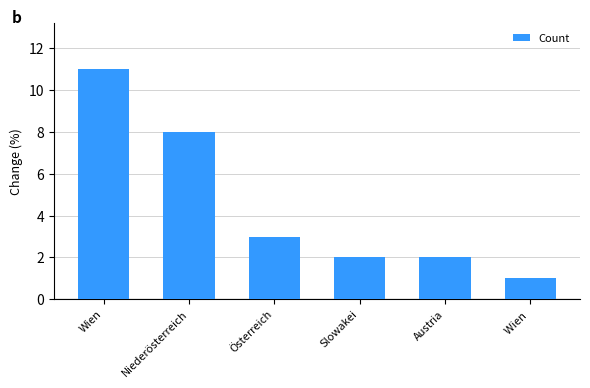

Where does the data first go above 3?

Wien